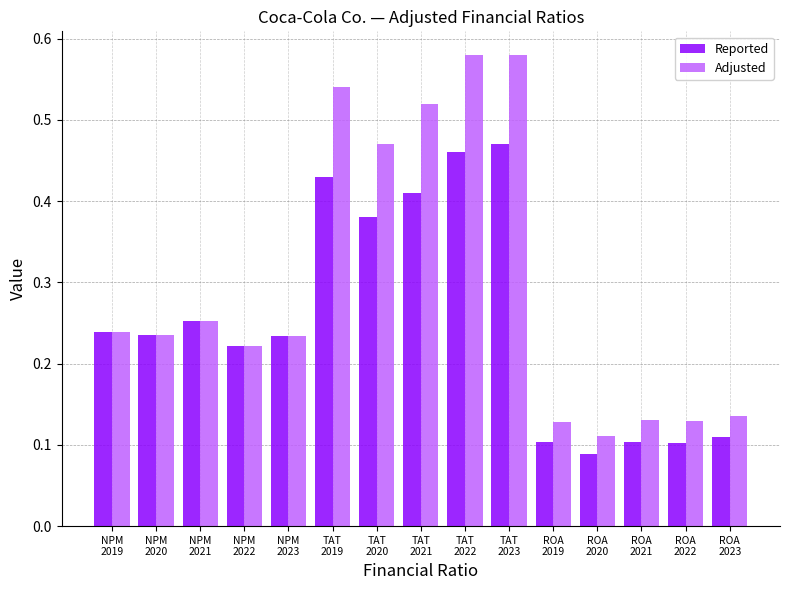

The Reported series shows 0.1 at ROA
2020. True or false?

True